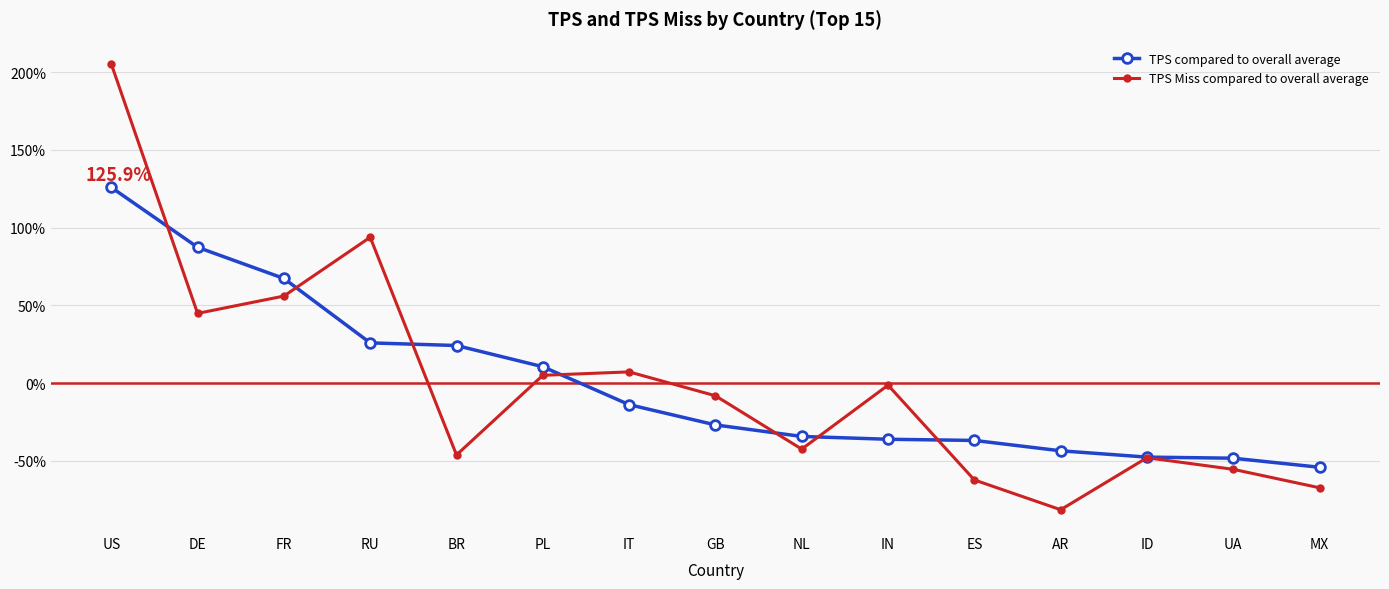

Between FR and AR, which series saw the biggest shift?

TPS Miss compared to overall average